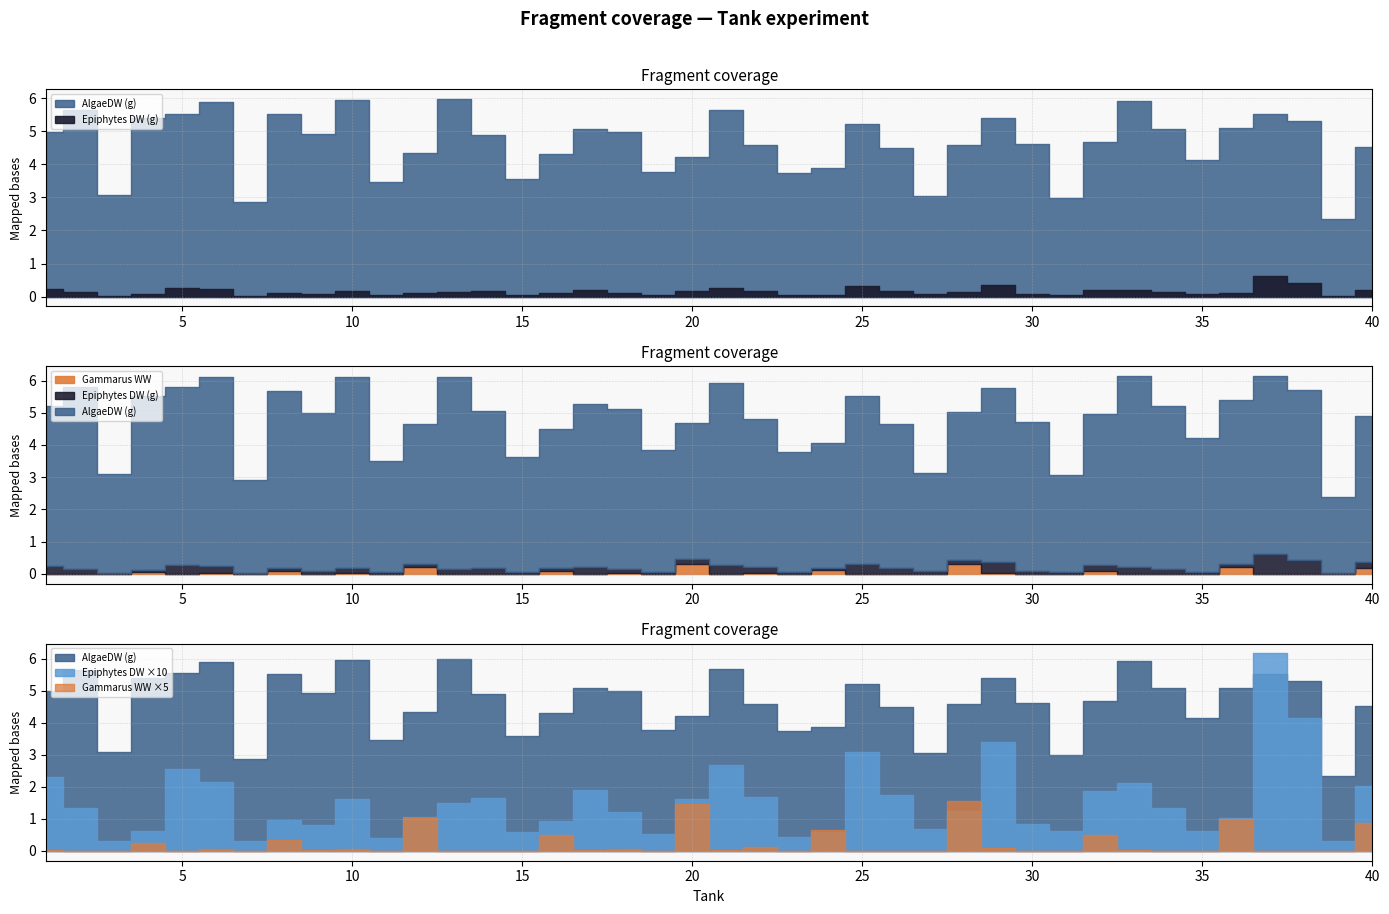

What is the value of the AlgaeDW (g) point at the 11th from the left?

3.5